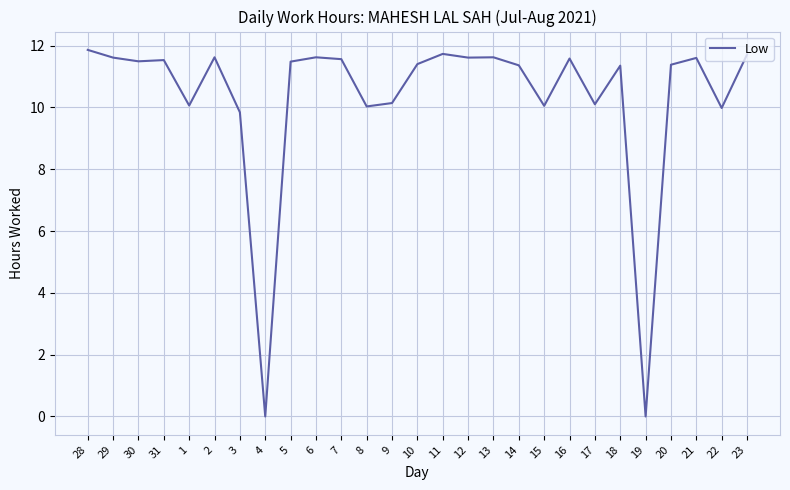

Is it true that the value at 30 is 20.5?

False